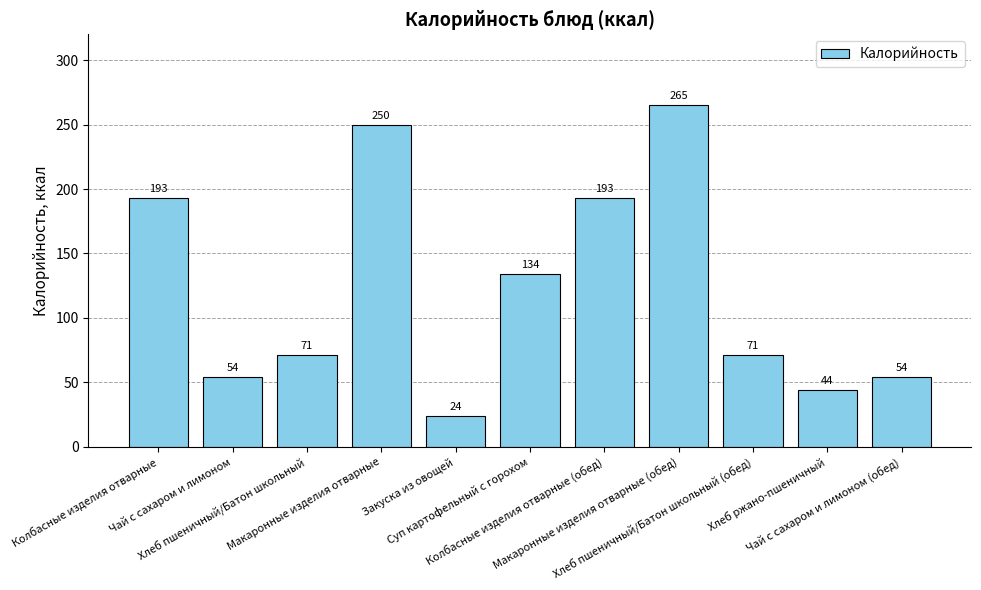

The value at Закуска из овощей is 9. True or false?

False